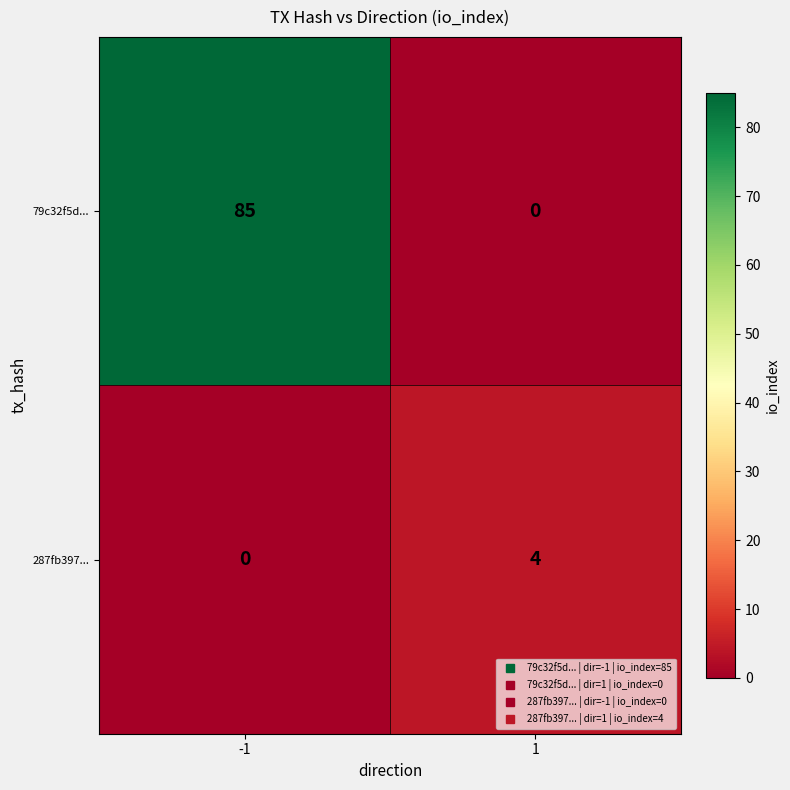

What is the difference between the highest and lowest values at 1?

4